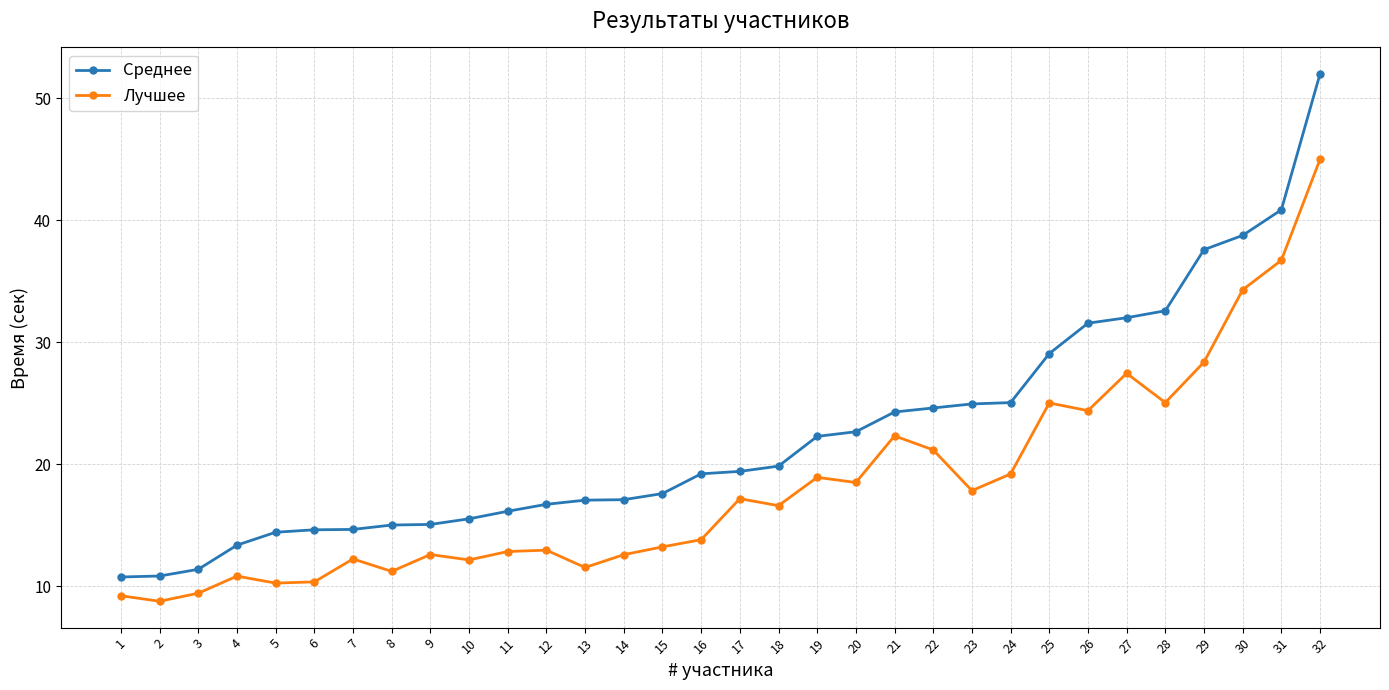

True or false: Среднее and Лучшее intersect in this chart.

False